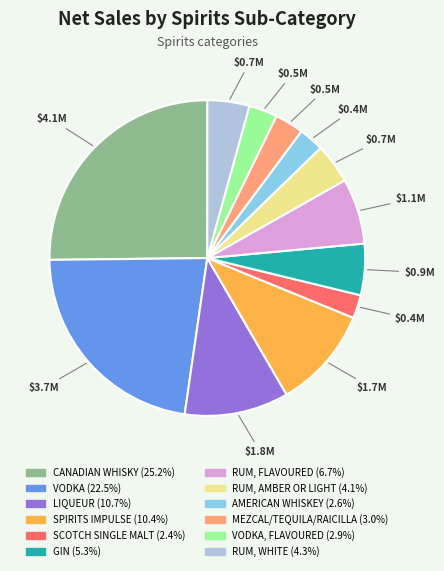

Is there any slice that represents more than half of the pie?

No